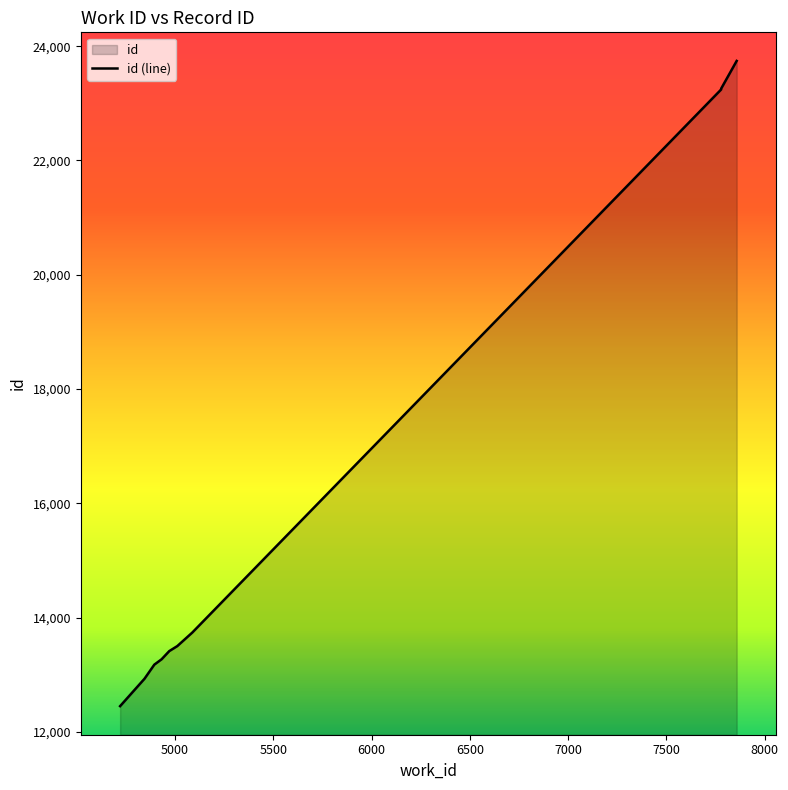

Approximately how many times larger is the value at 7778 compared to 7778?

1.0